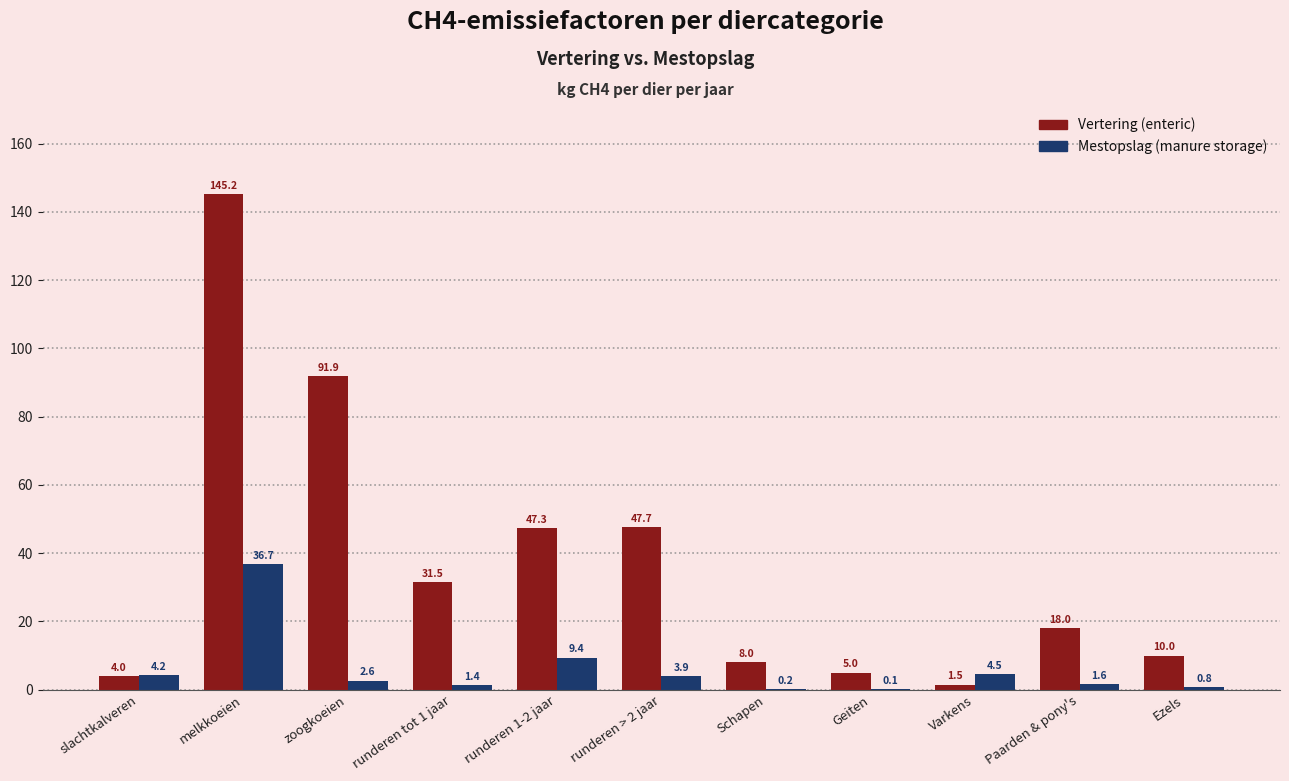

Reading left to right, transcribe all the data shown in this chart.

Vertering (enteric): slachtkalveren=4.0	melkkoeien=145.2	zoogkoeien=91.9	runderen tot 1 jaar=31.5	runderen 1-2 jaar=47.3	runderen > 2 jaar=47.7	Schapen=8.0	Geiten=5.0	Varkens=1.5	Paarden & pony's=18.0	Ezels=10.0
Mestopslag (manure storage): slachtkalveren=4.2	melkkoeien=36.7	zoogkoeien=2.6	runderen tot 1 jaar=1.4	runderen 1-2 jaar=9.4	runderen > 2 jaar=3.9	Schapen=0.2	Geiten=0.1	Varkens=4.5	Paarden & pony's=1.6	Ezels=0.8